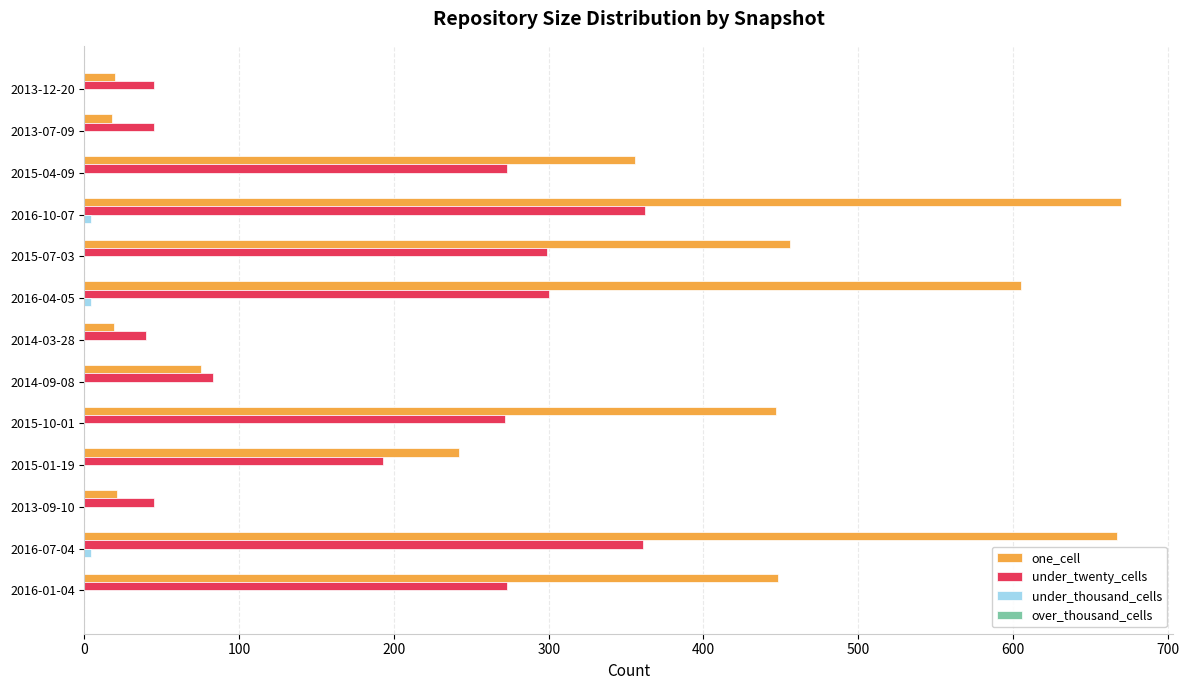

What is the maximum value for one_cell?

670